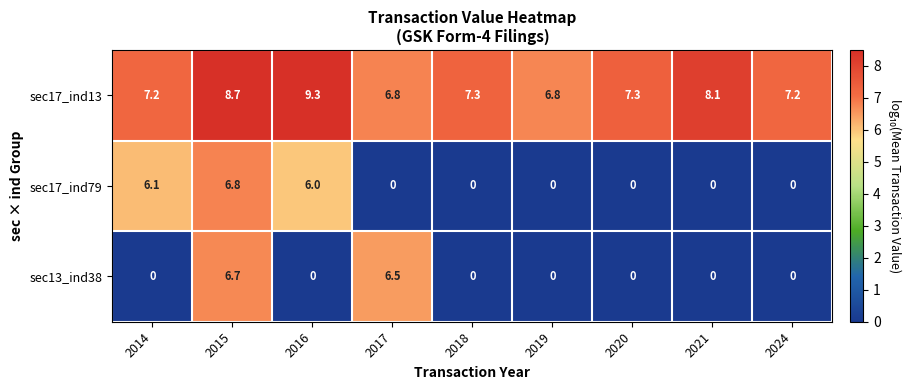

What is the difference between the sec17_ind13 values at 2019 and 2024?

0.4